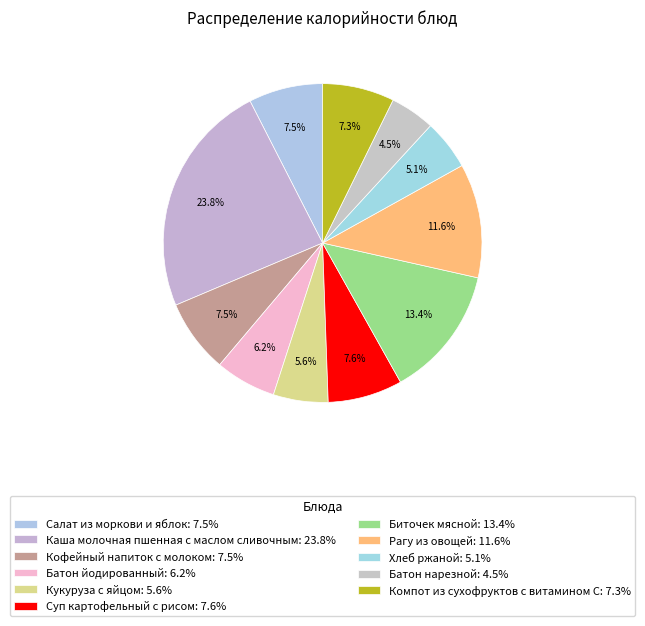

To the nearest percent, what is the average slice percentage?

9%